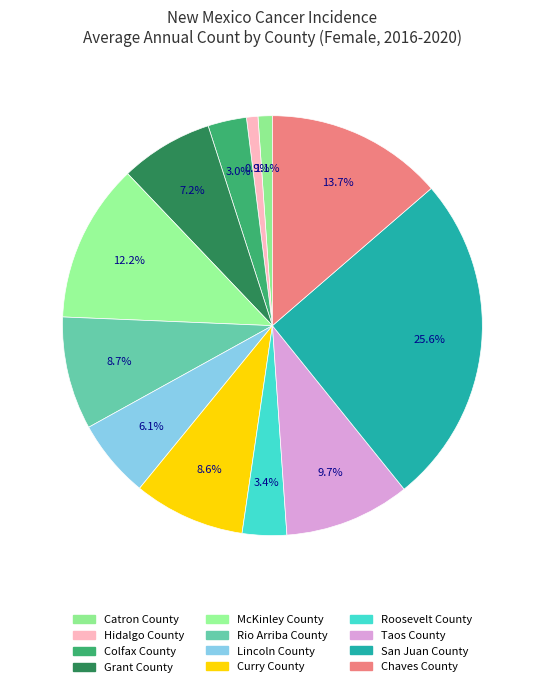

To the nearest percent, what percentage of the pie is McKinley County?

12%